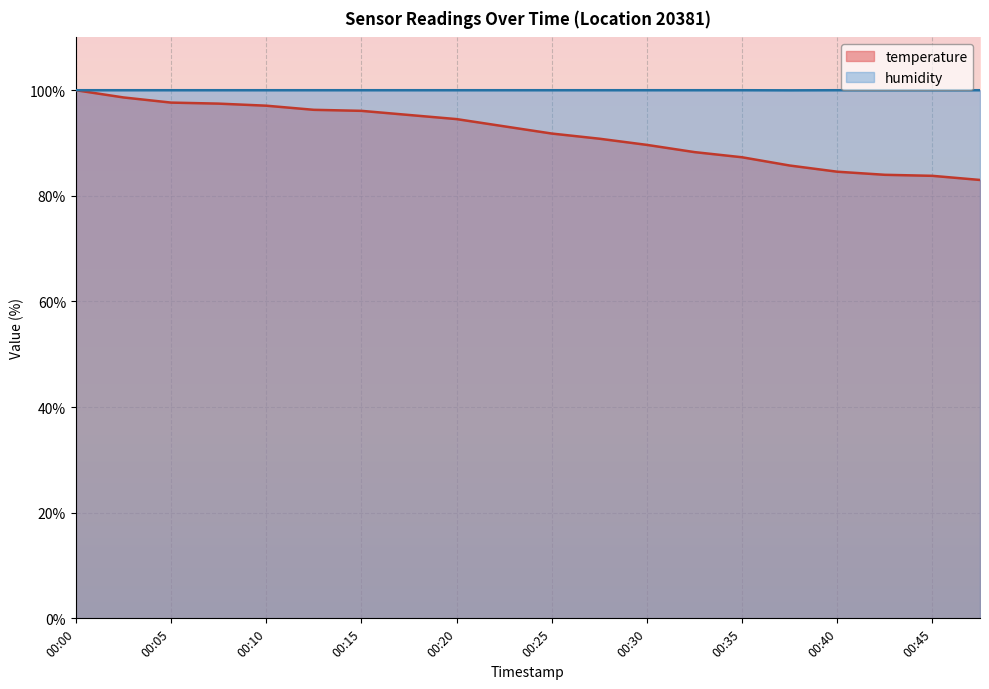

What is the total value across all series at 00:48?

183.0